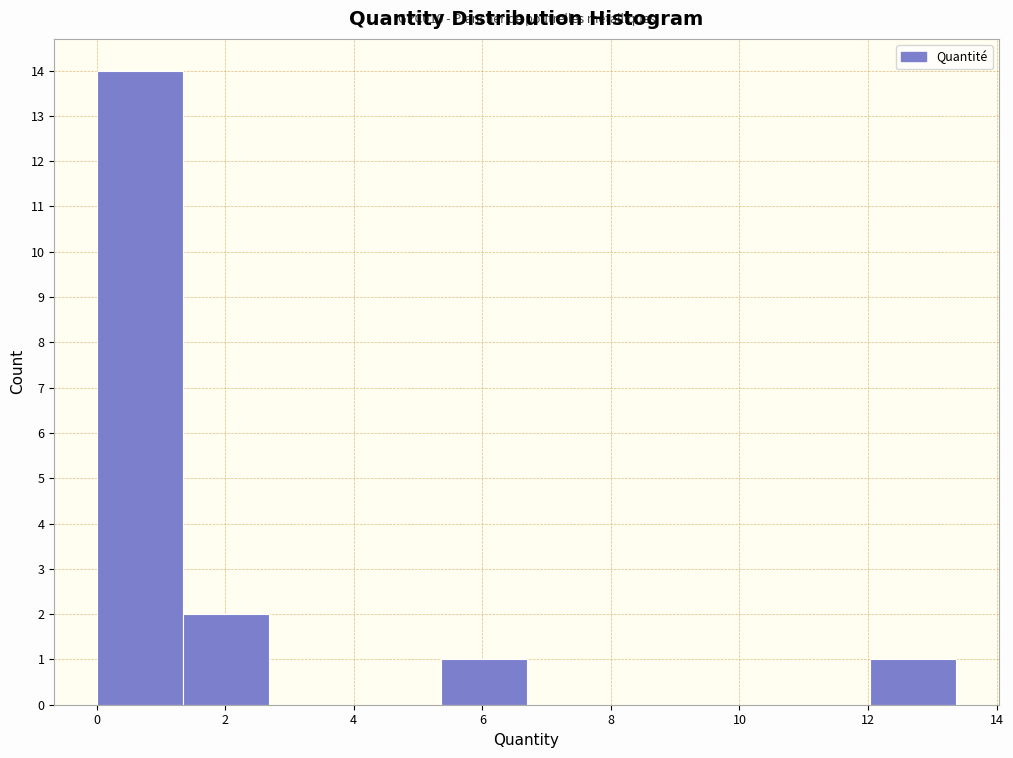

Over which range of the x-axis is the bar tallest?

0.0 to 1.4